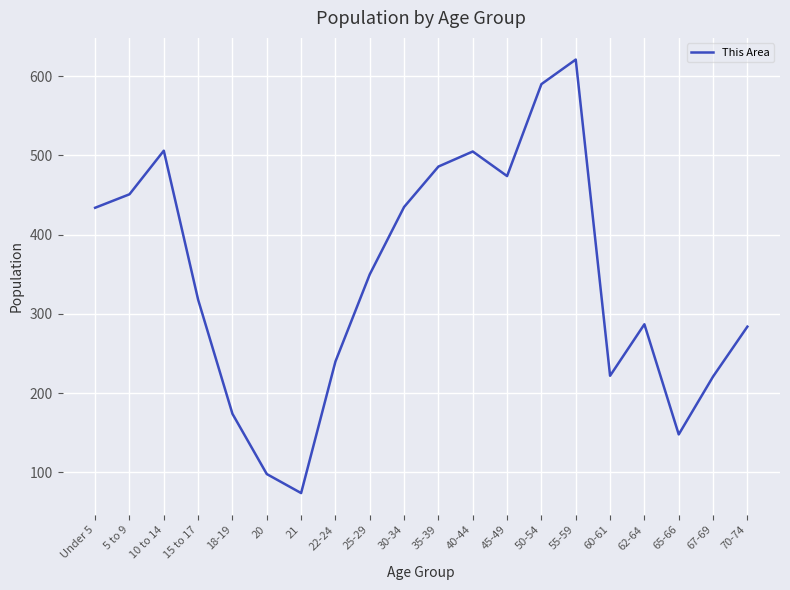

At which category does the chart reach its peak across all series?

55-59